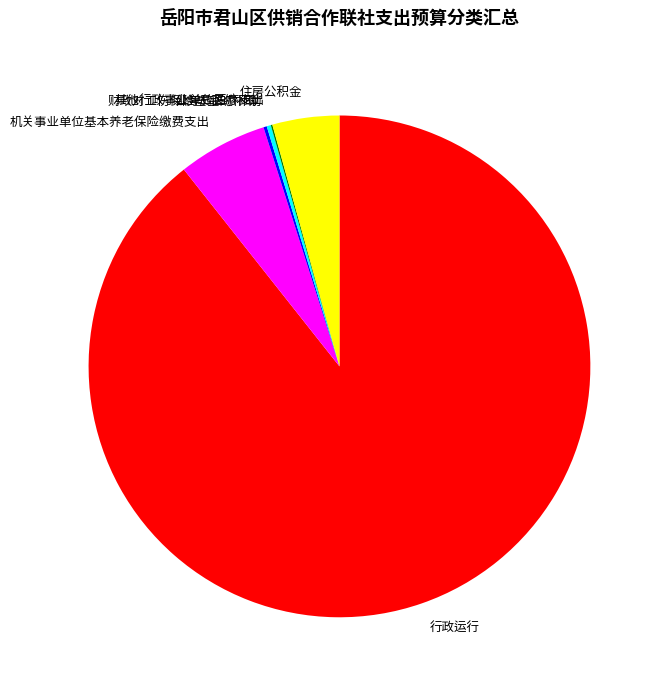

Which category has the biggest portion of the pie?

行政运行